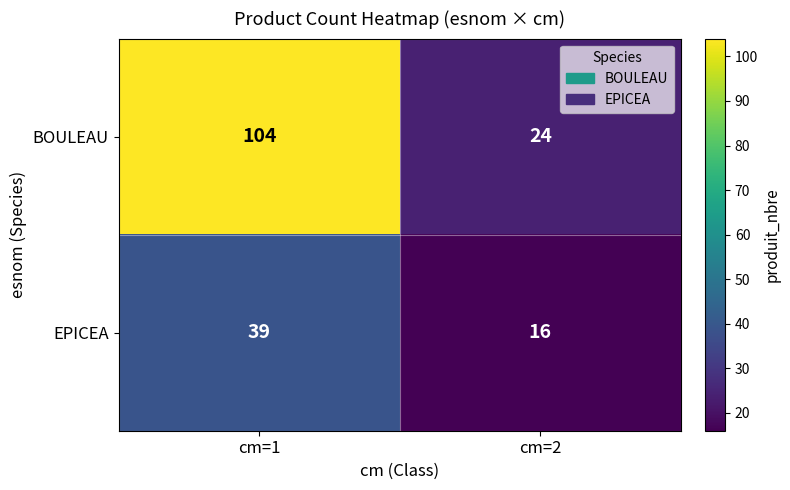

What is the spread (max minus min) of values at cm=2?

8